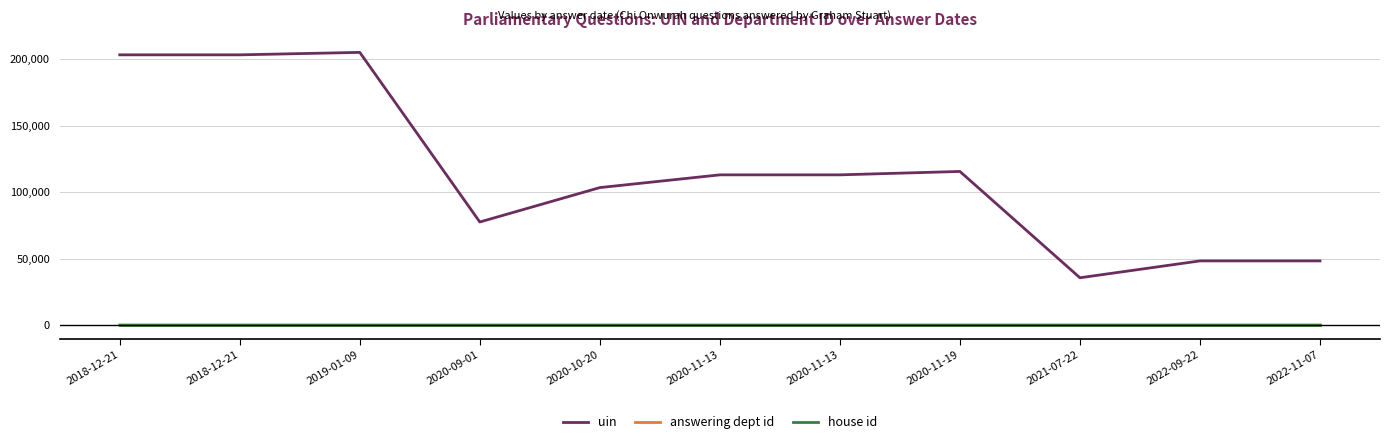

Does the chart display data point markers on the line(s)?

No